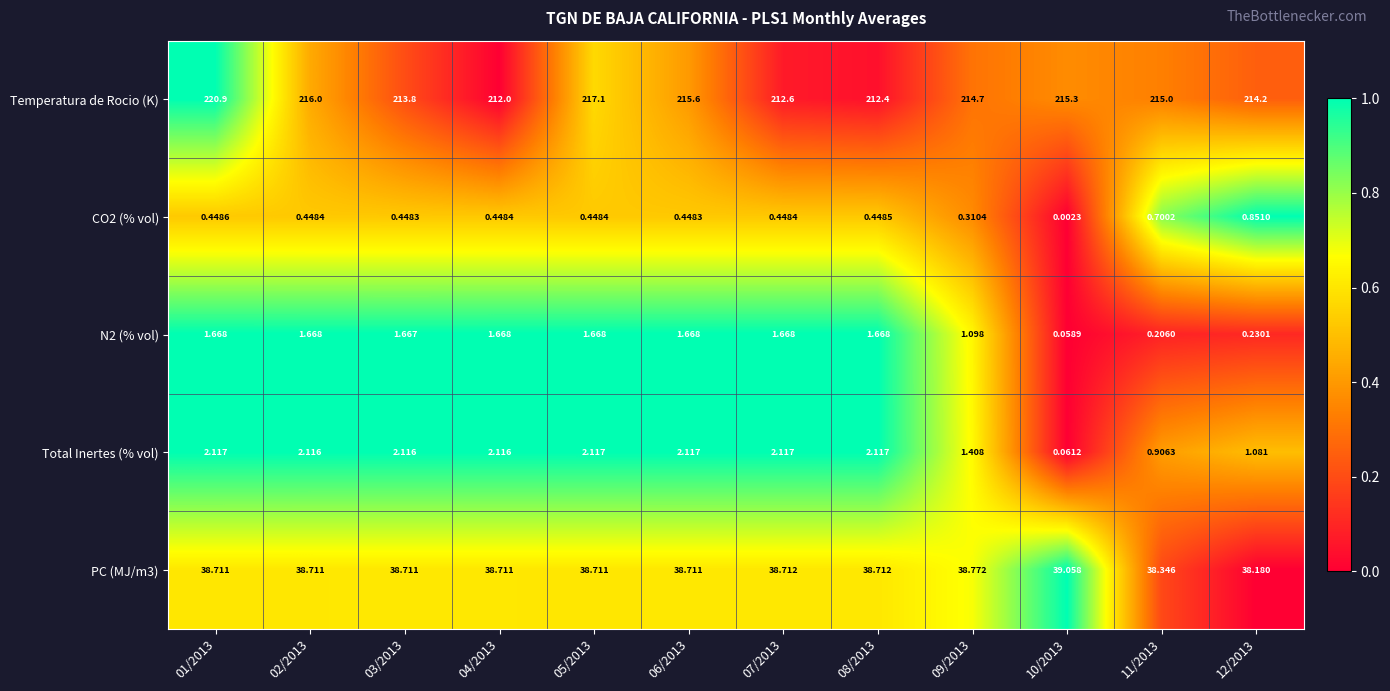

Which series changed the most between 01/2013 and 09/2013?

Temperatura de Rocio (K)